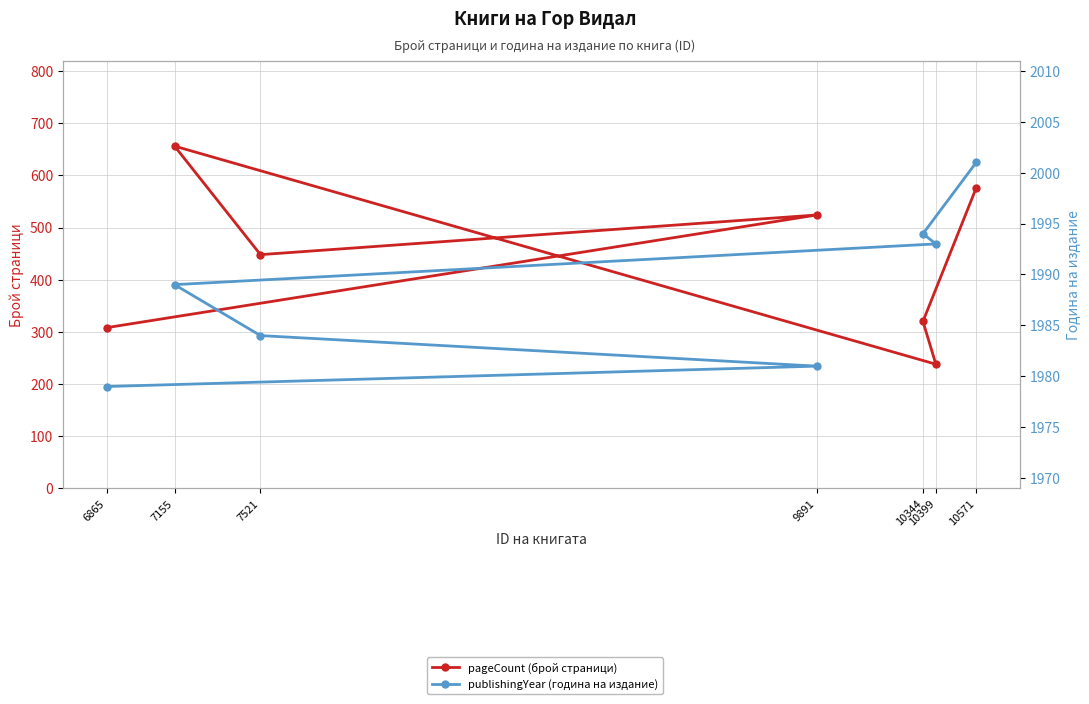

The value of pageCount (брой страници) at 7521 is 590. True or false?

False